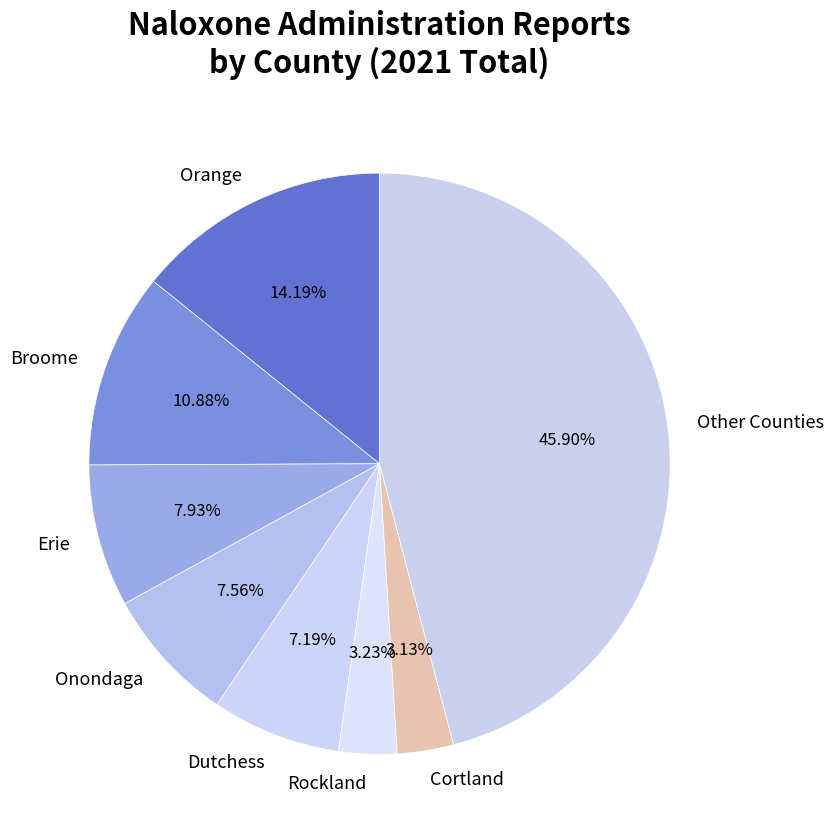

To the nearest percent, what is the average slice percentage?

12%